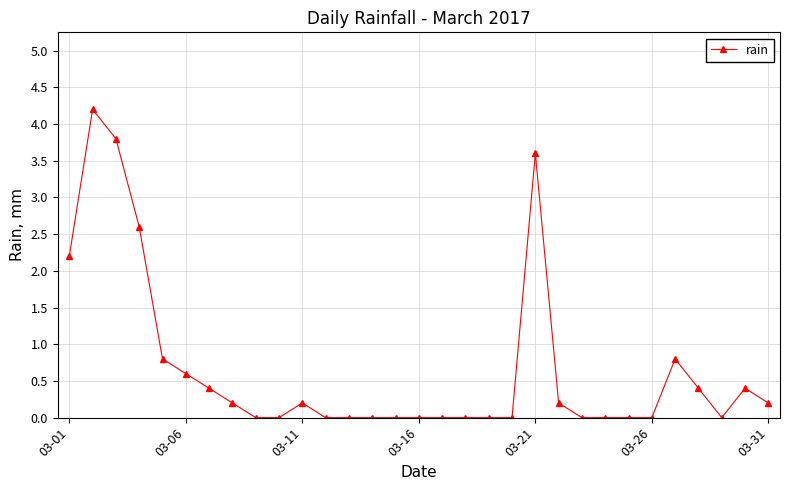

How many data points does each series have?

31